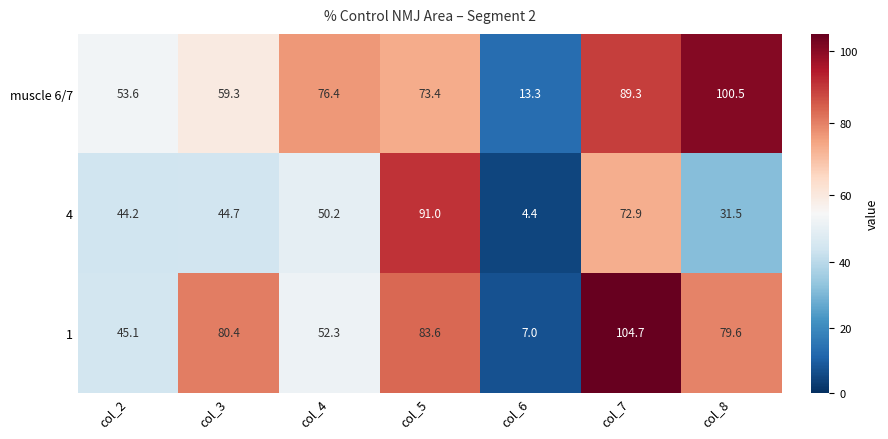

Reading left to right, what are all the values shown in this chart?

muscle 6/7: col_2=53.6	col_3=59.3	col_4=76.4	col_5=73.4	col_6=13.3	col_7=89.3	col_8=100.5
4: col_2=44.2	col_3=44.7	col_4=50.2	col_5=91.0	col_6=4.4	col_7=72.9	col_8=31.5
1: col_2=45.1	col_3=80.4	col_4=52.3	col_5=83.6	col_6=7.0	col_7=104.7	col_8=79.6